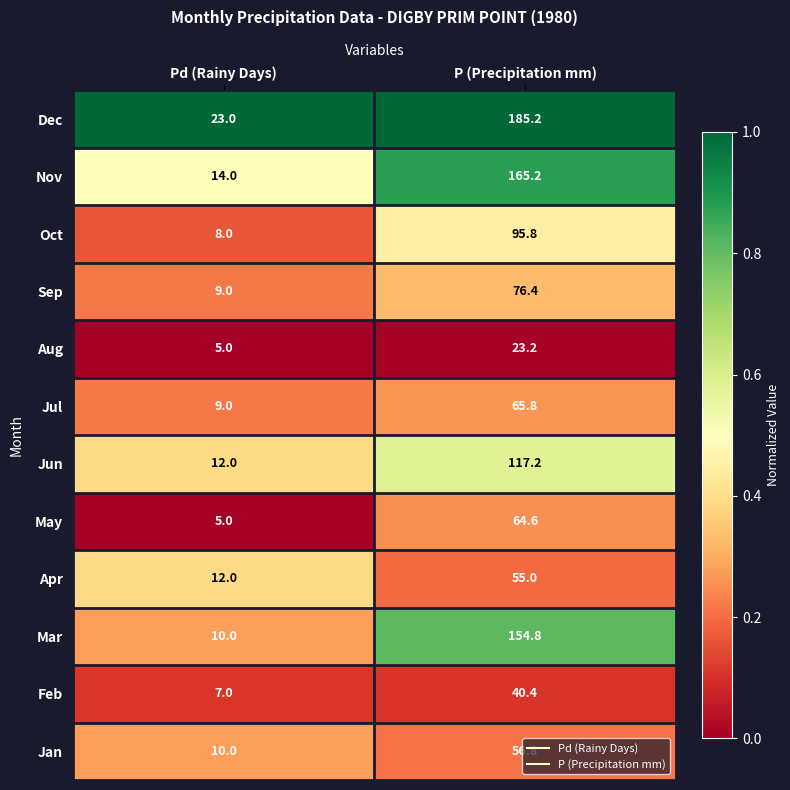

Read the May value at P (Precipitation mm).

64.6